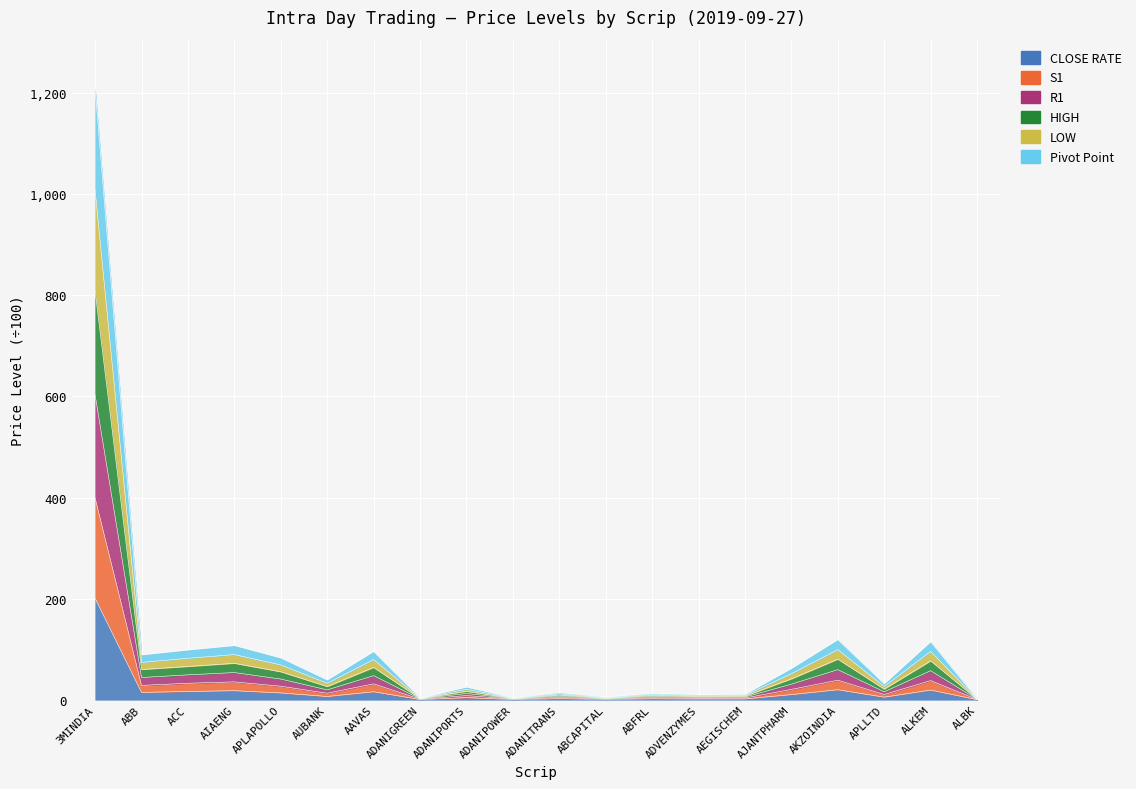

List the series in order of their overall mean, lowest first.

CLOSE RATE, S1, Pivot Point, R1, LOW, HIGH